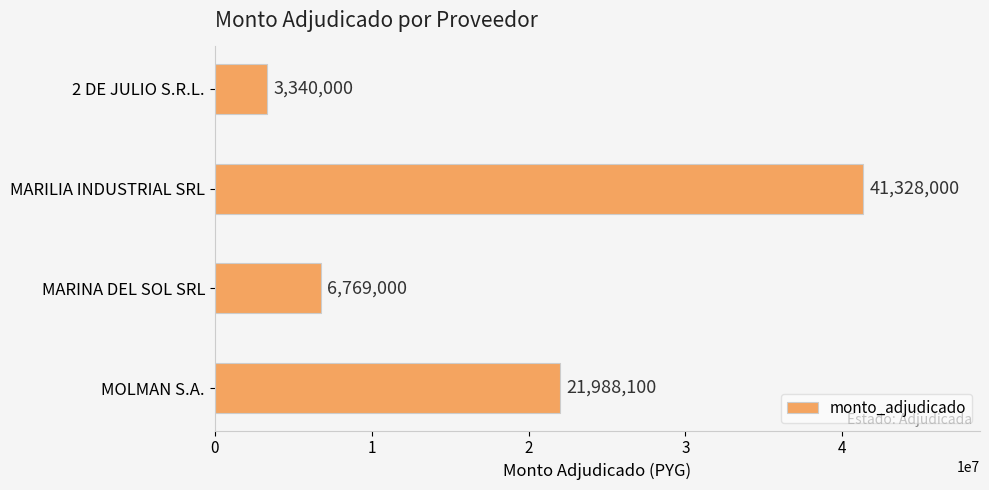

Reading bottom to top, transcribe all the data shown in this chart.

21988100	6769000	41328000	3340000